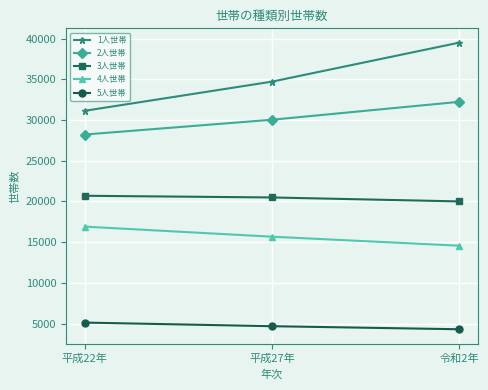

Rank the categories by 4人世帯 value from lowest to highest.

令和2年, 平成27年, 平成22年